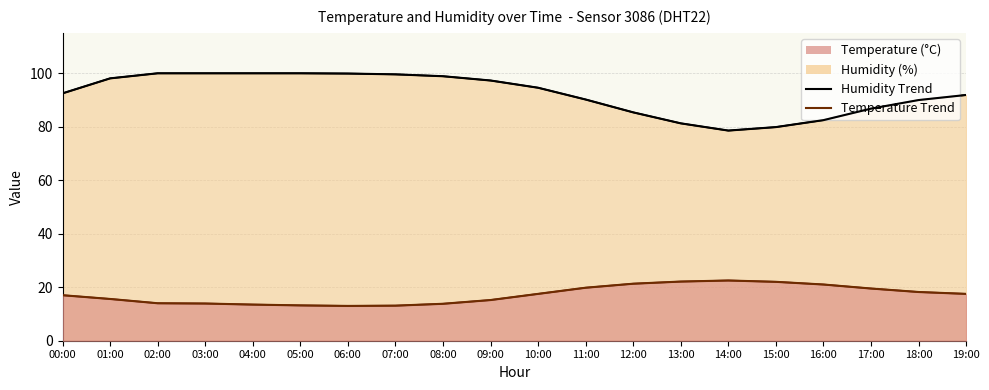

What position from the right is 11:00?

9